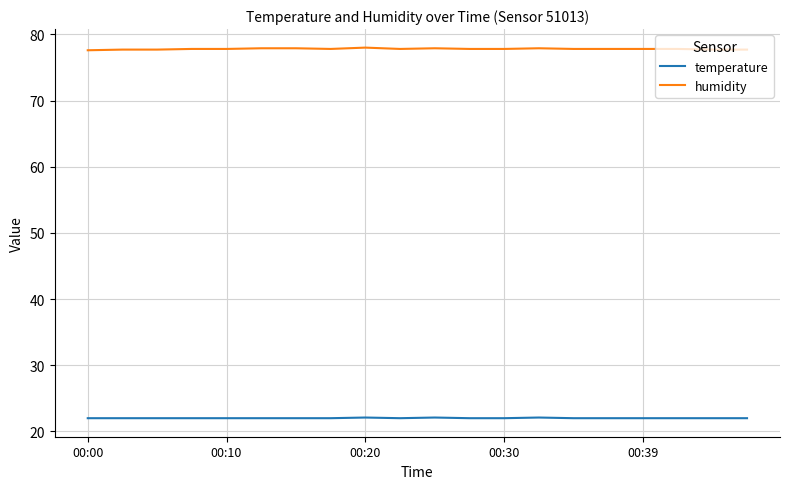

What is the lowest value of the temperature series?

22.0